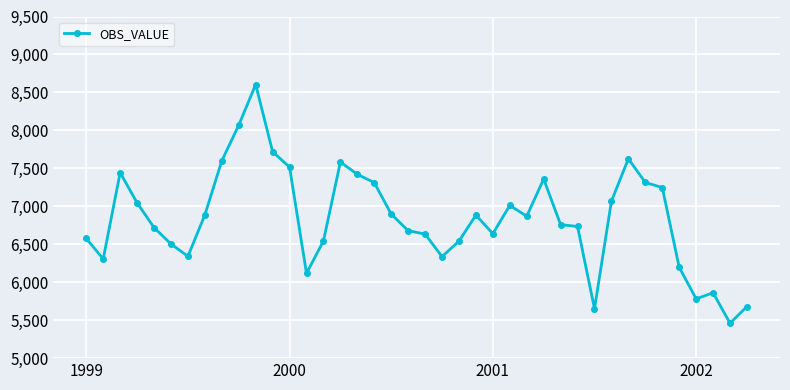

What is the maximum value shown in the chart?

8604